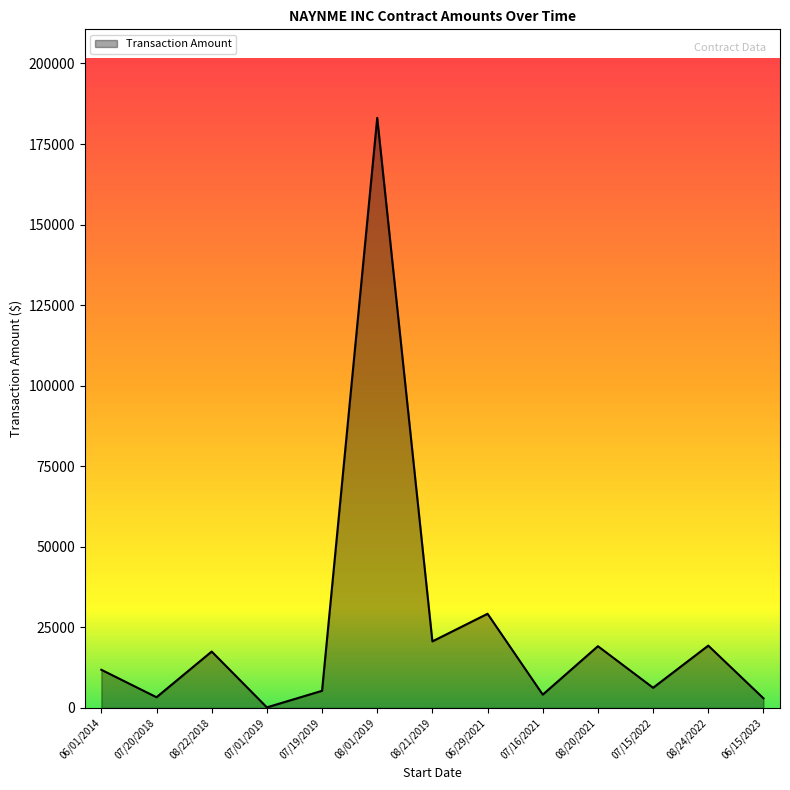

What is the change in value from 06/01/2014 to 08/20/2021?

+7320.3